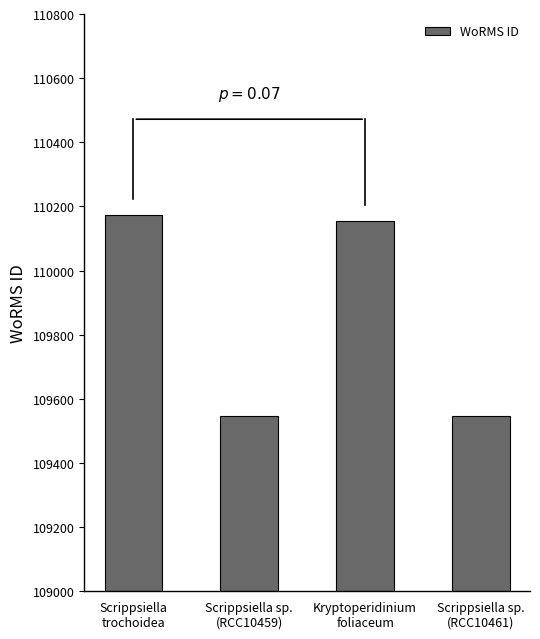

What is the sum of all values?

439416